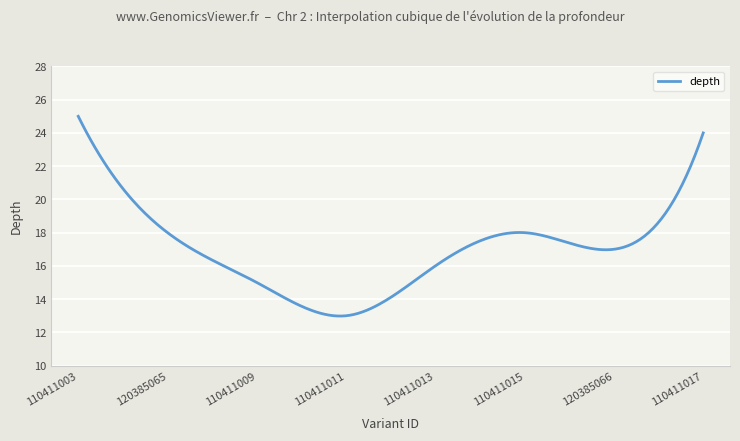

What is the greatest value displayed?

25.0